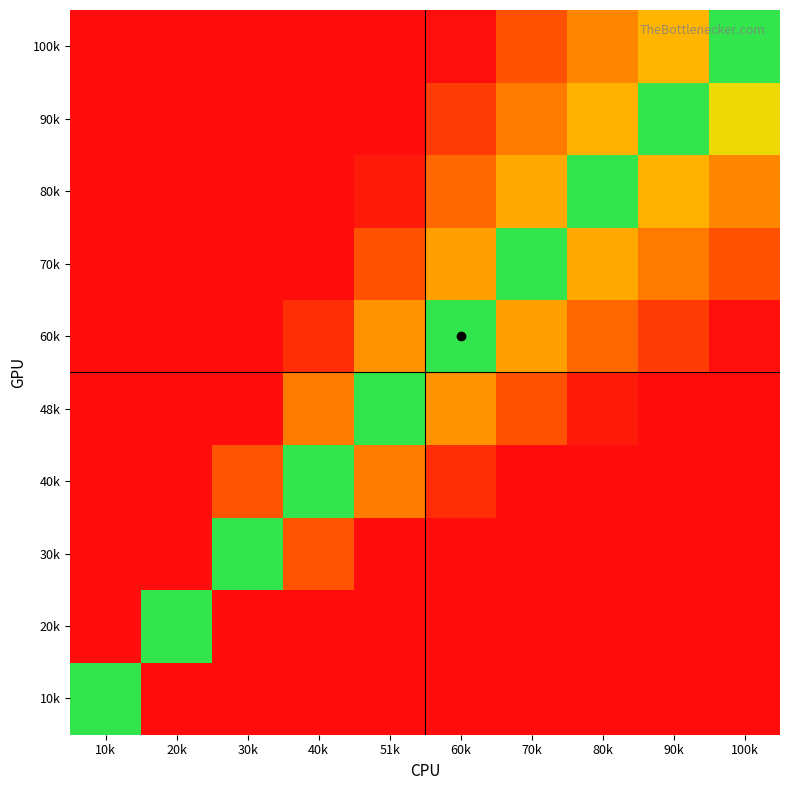

Which series has the widest spread of values?

100k